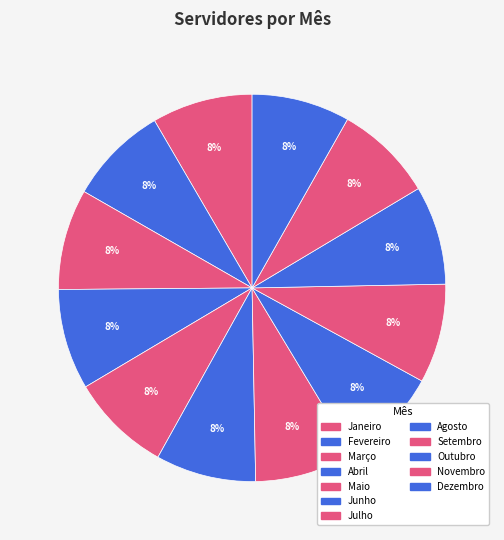

Is there any slice that represents more than half of the pie?

No